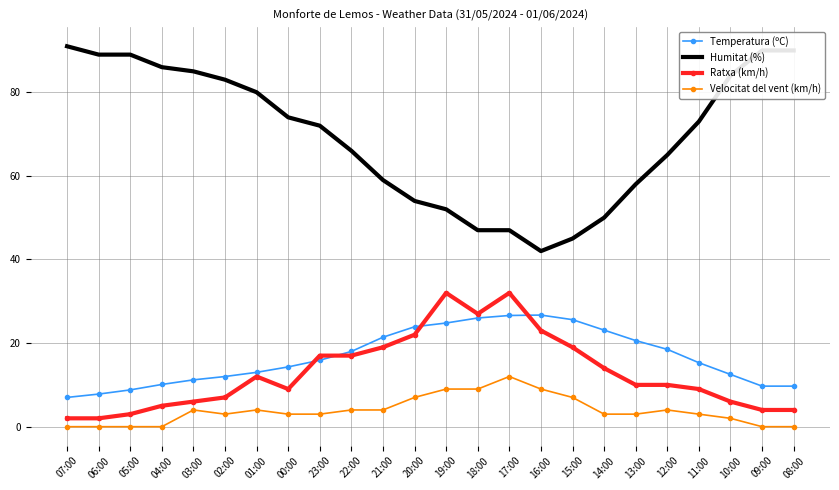

Where does the Humitat (%) series first go above 73?

07:00